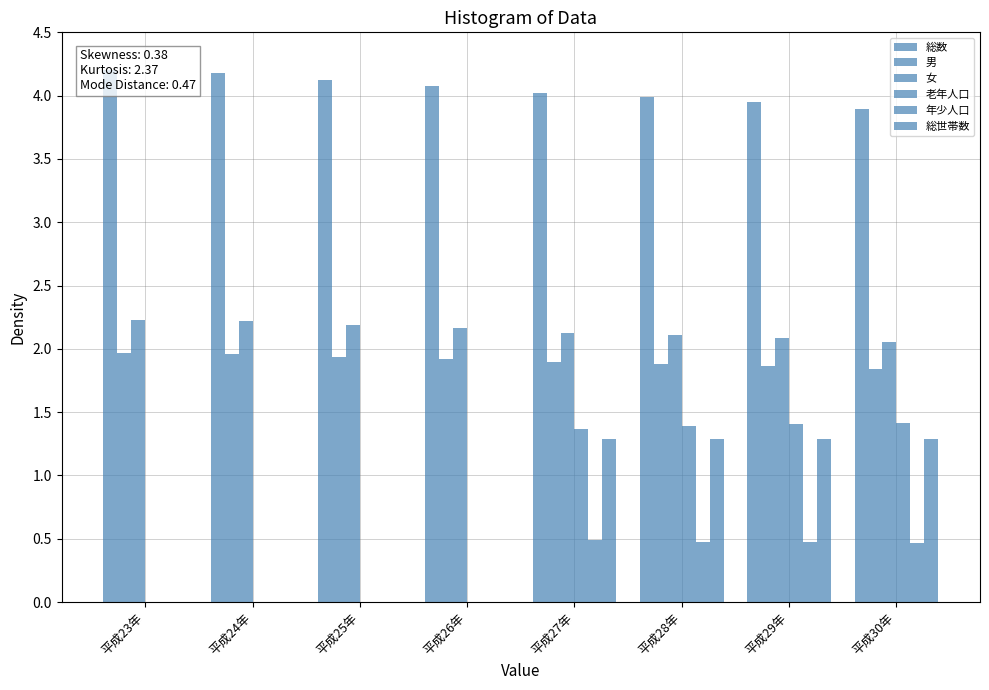

What is the label of the 7th bar from the right?

平成24年